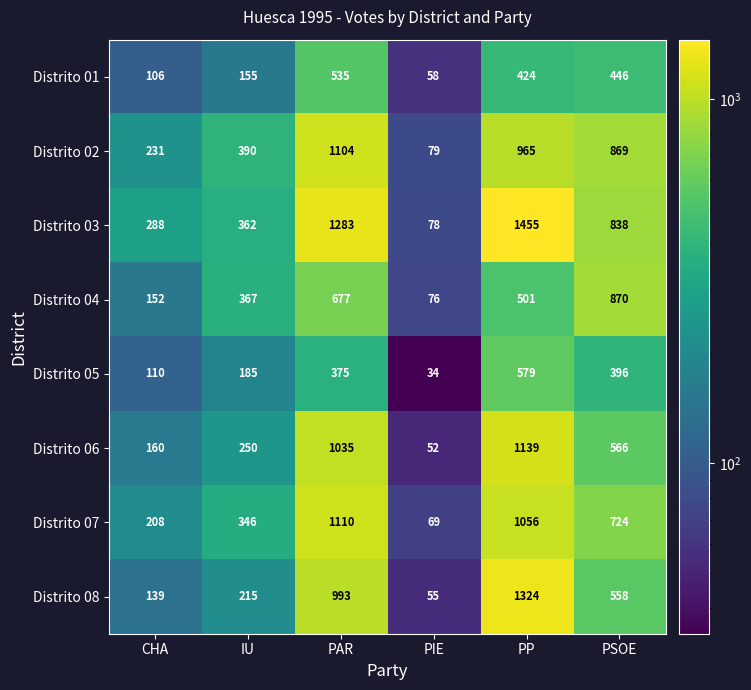

How many distinct data groups are displayed?

8